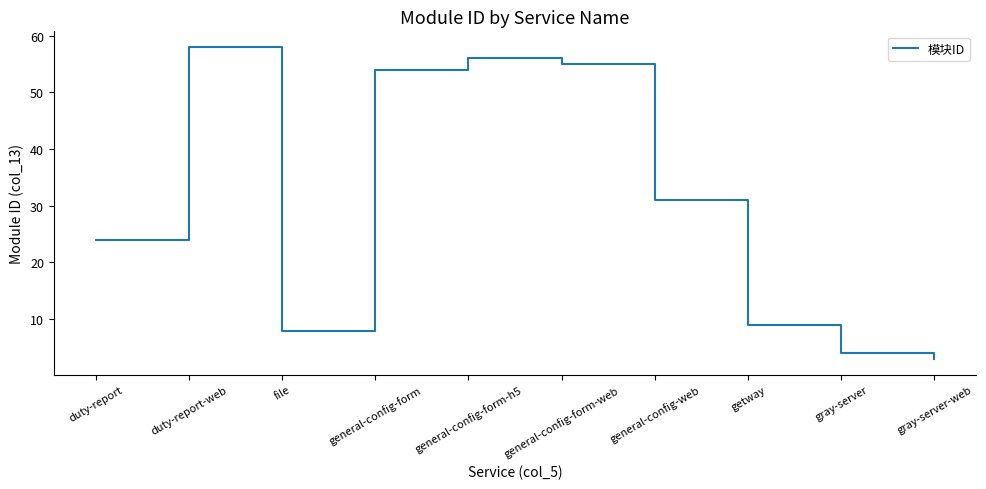

Reading left to right, extract all data points from this chart.

24	58	8	54	56	55	31	9	4	3